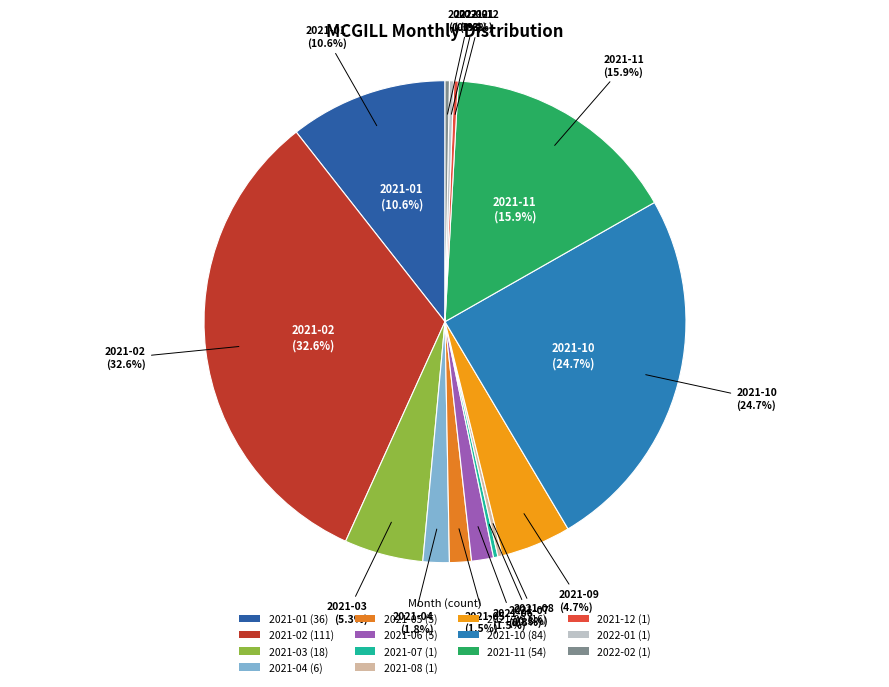

What is the change in value from 2021-07 to 2021-11?

+53